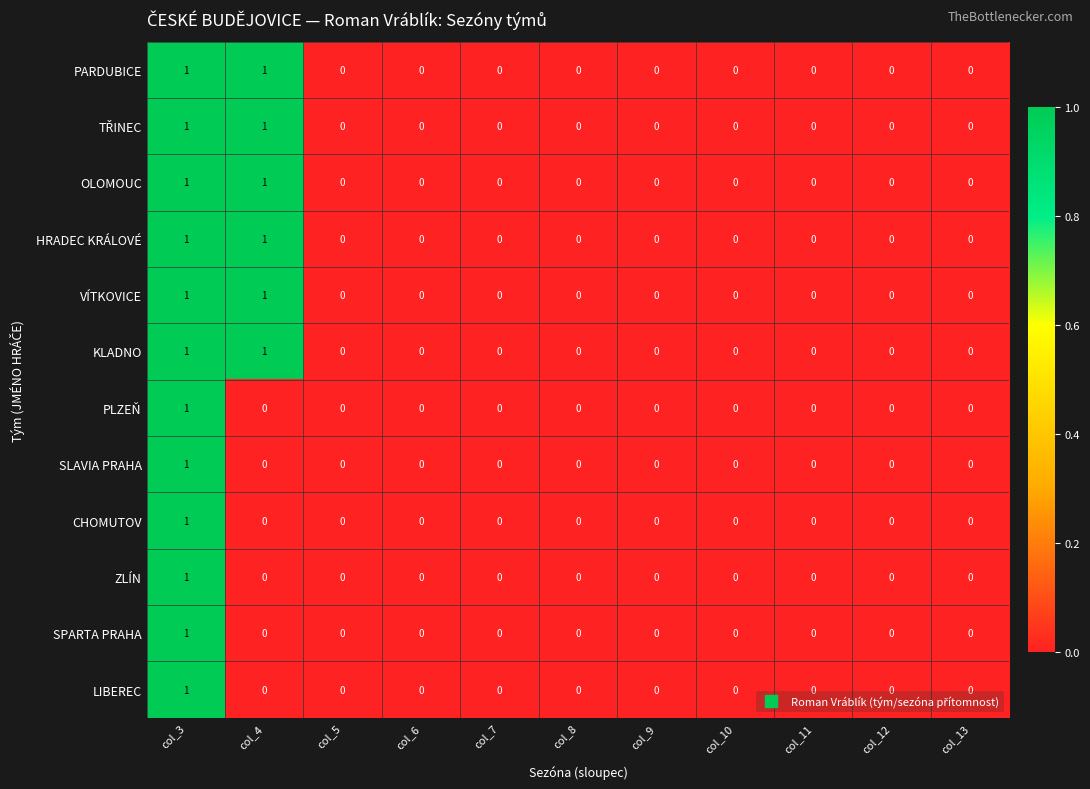

The value of ZLÍN at col_13 is 1. True or false?

False